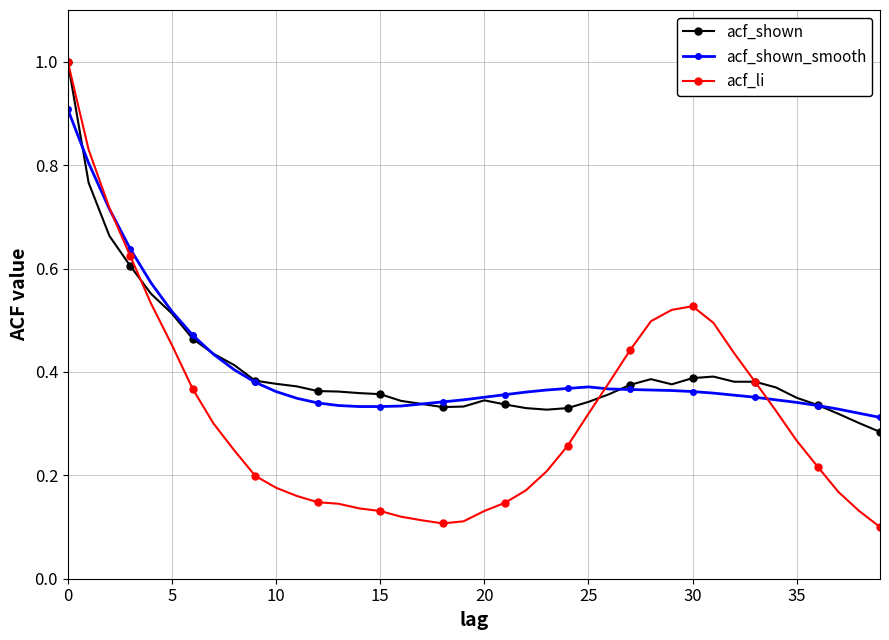

Which series has the largest range (max minus min)?

acf_li